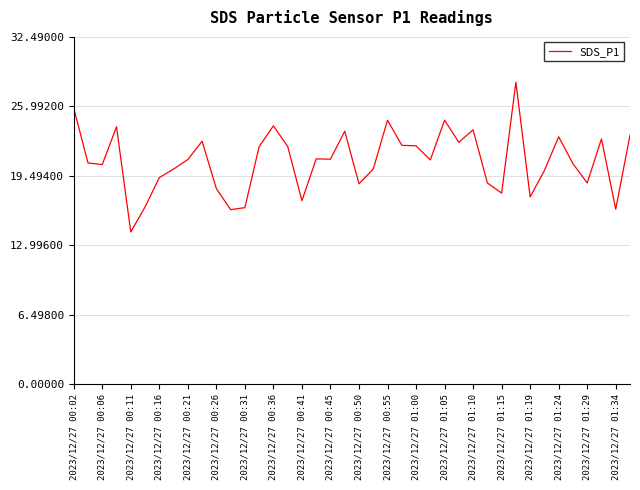

True or false: there are more than 2 points higher than both neighbors.

True